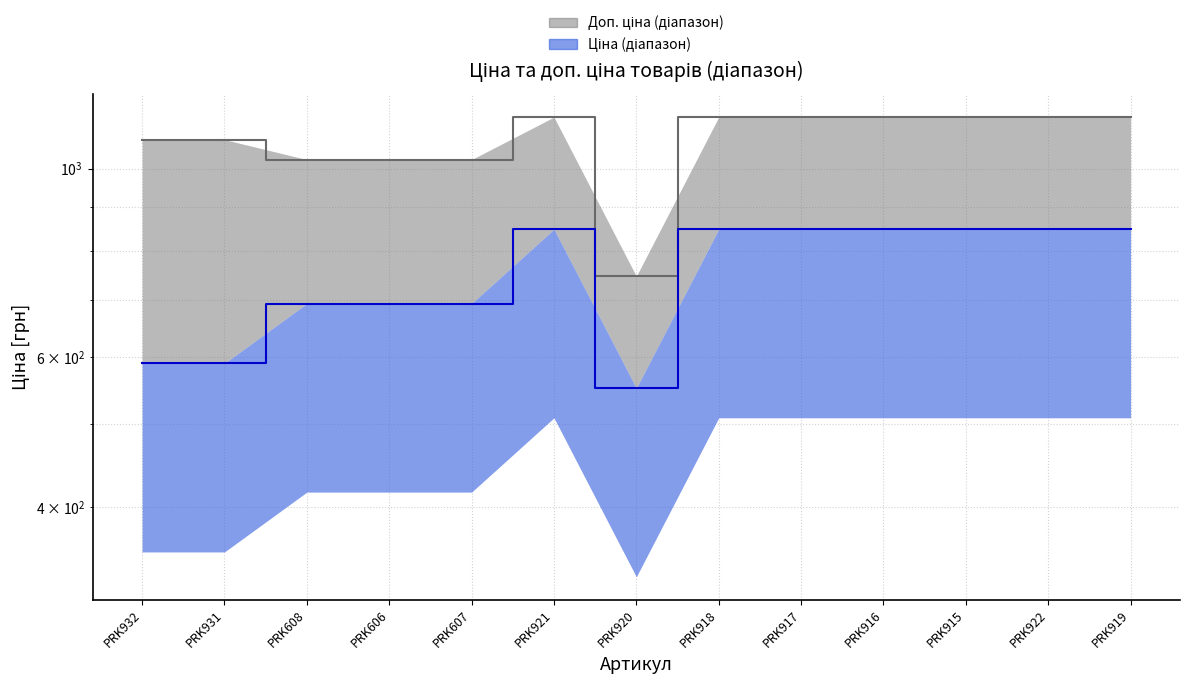

The Доп. ціна (медіана) series shows 1024.6 at PRK607. True or false?

True